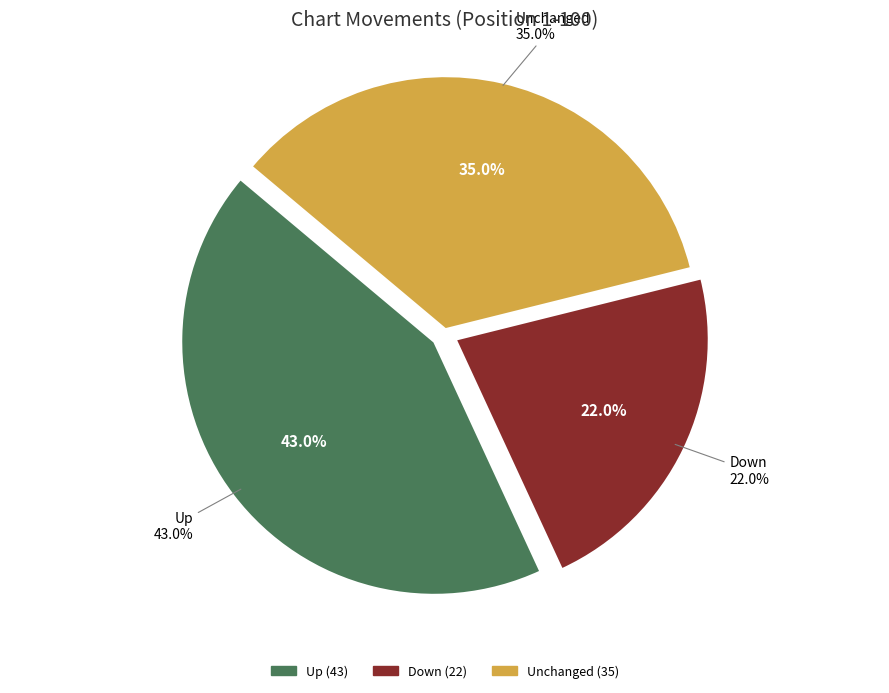

To the nearest percent, what is the difference between the up and down slice percentages?

21%